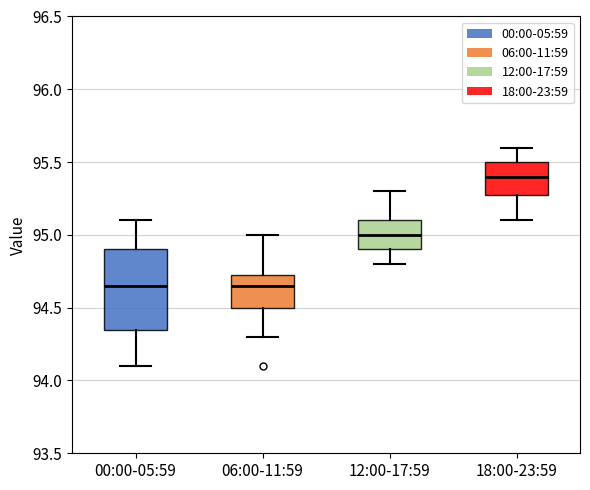

Where is the lower edge of the box for 00:00-05:59 on the y-axis? The values are not printed on the chart, so give them approximately, as read against the axis.

94.35